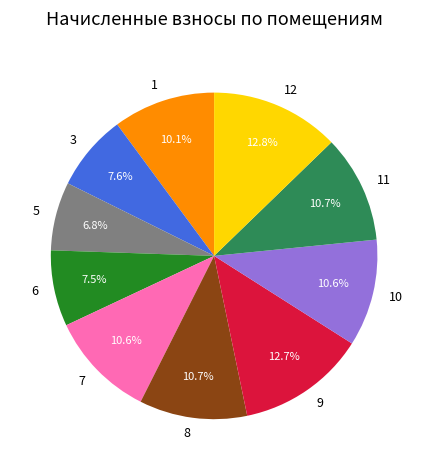

Which category has the smallest portion of the pie?

5